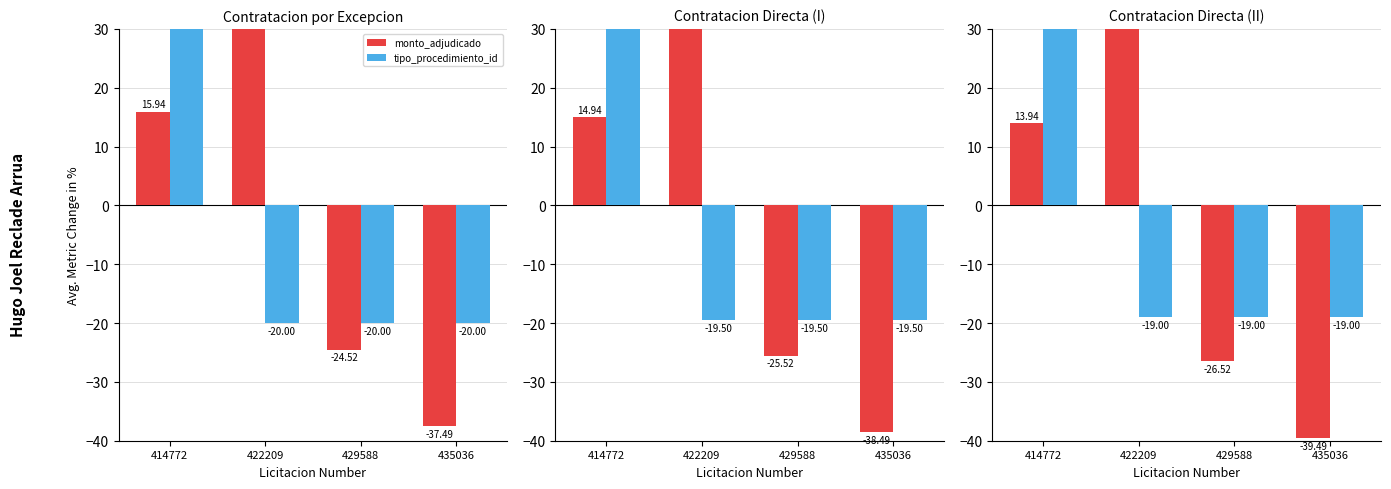

Where is monto_adjudicado nearest to the value 2?

414772